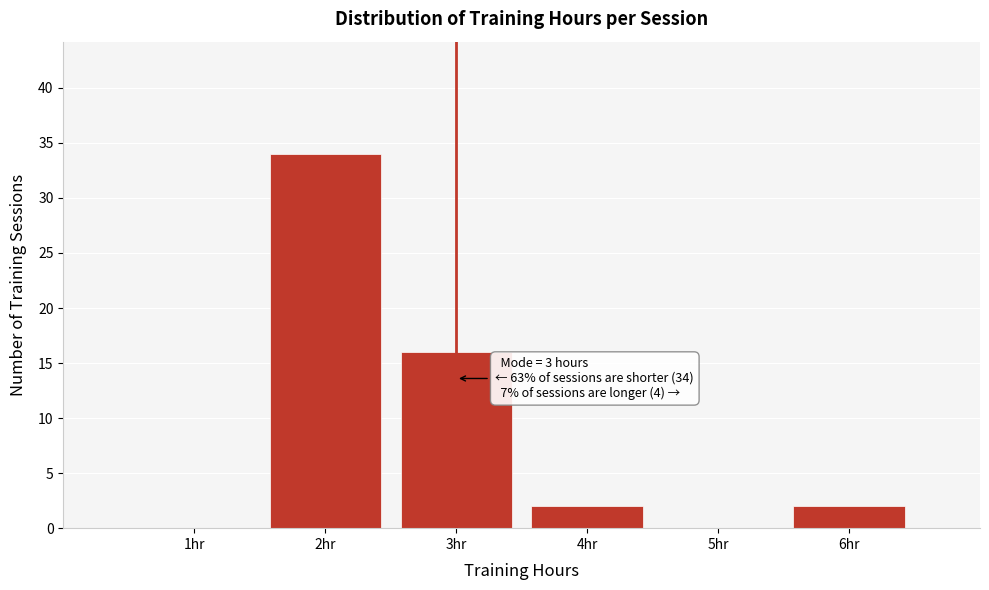

Reading left to right, extract all data points from this chart.

1hr=0	2hr=34	3hr=16	4hr=2	5hr=0	6hr=2